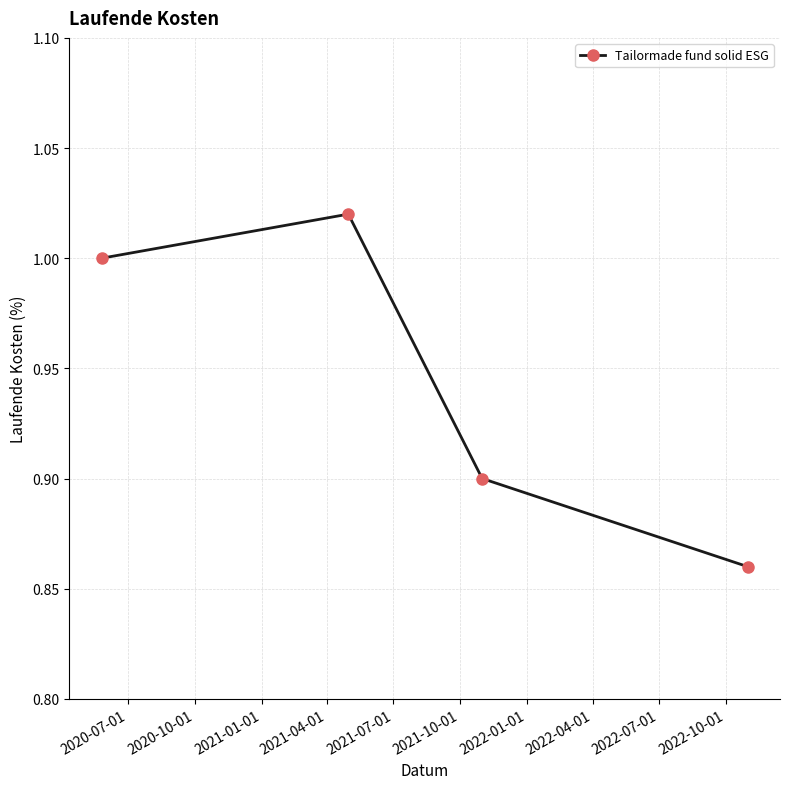

How many data points does each series have?

4